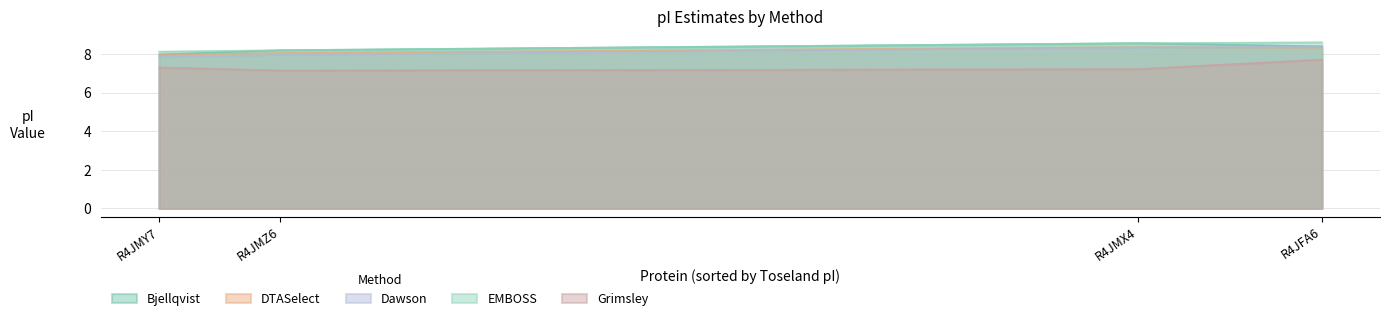

What position from the right is R4JFA6?

1